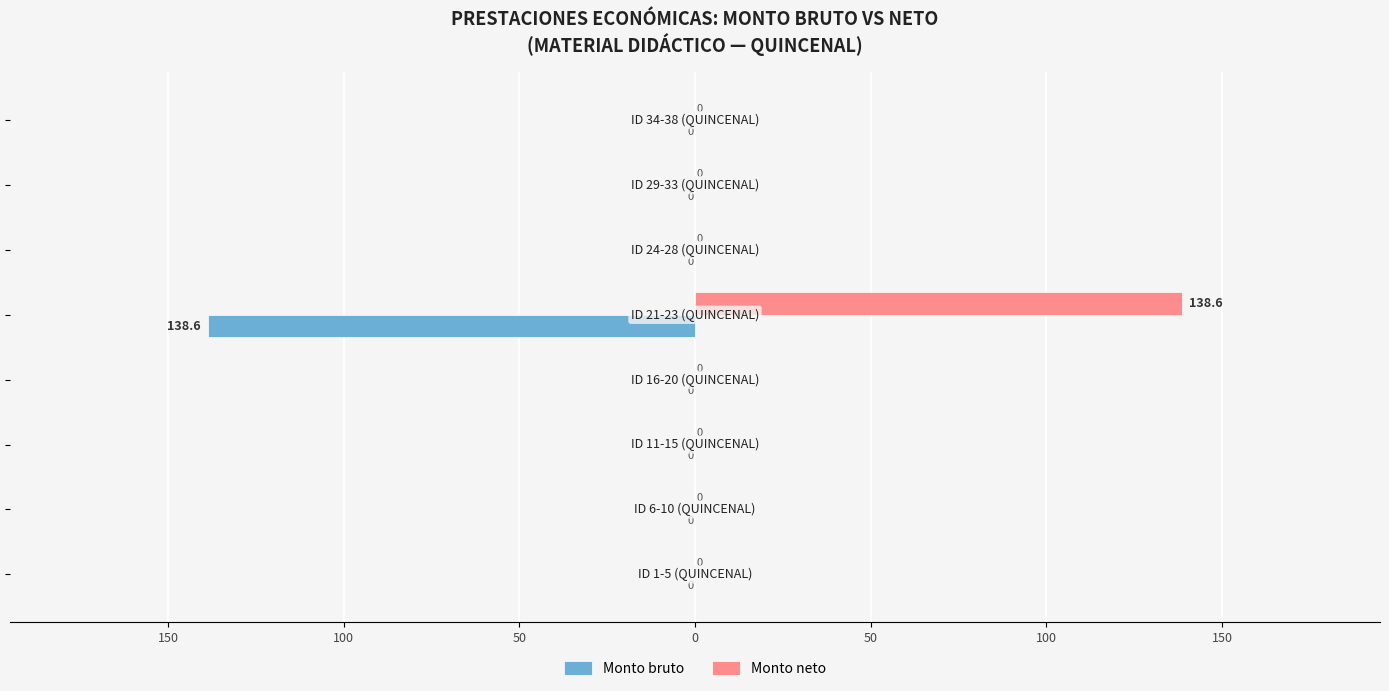

What are all the series names shown in the legend?

Monto bruto, Monto neto